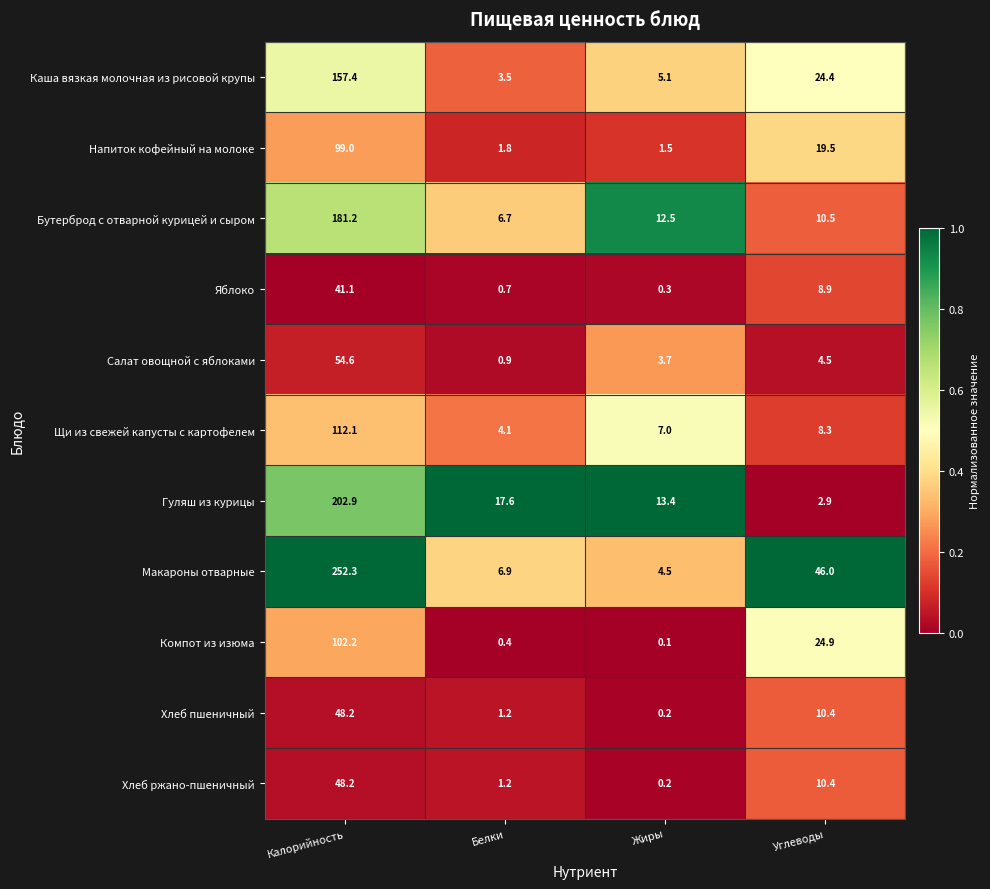

What is the difference between the Напиток кофейный на молоке values at Углеводы and Белки?

17.7